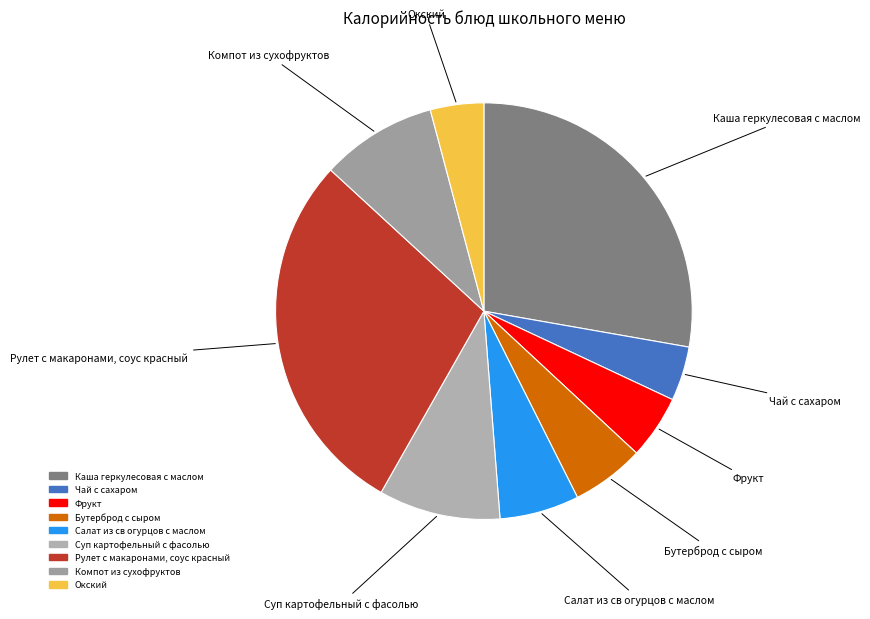

Is there any slice that represents more than half of the pie?

No